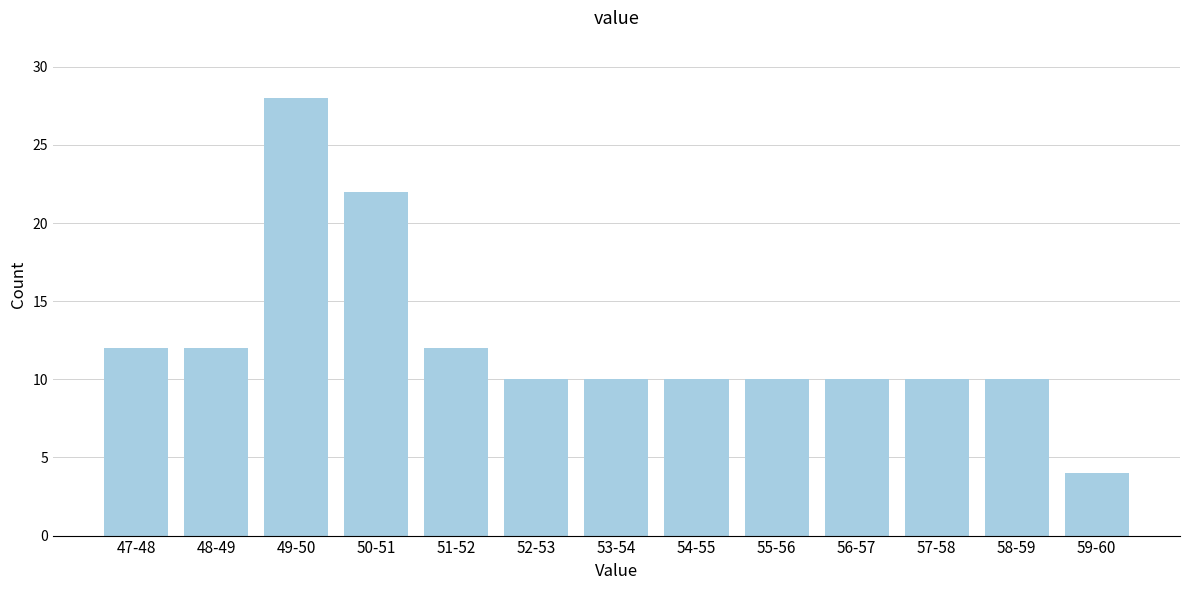

Reading right to left, list all the values displayed in this chart.

4	10	10	10	10	10	10	10	12	22	28	12	12